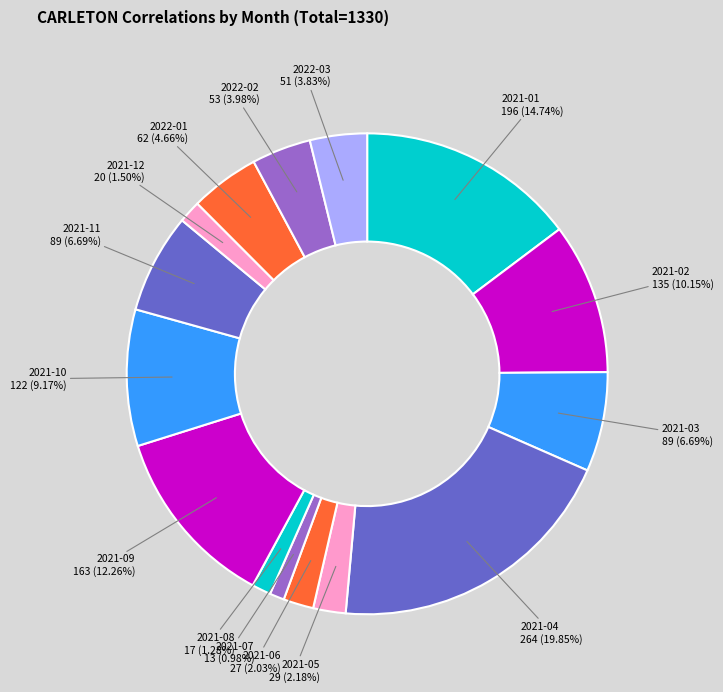

Combined, do 2022-03 and 2021-06 account for over 50%?

No